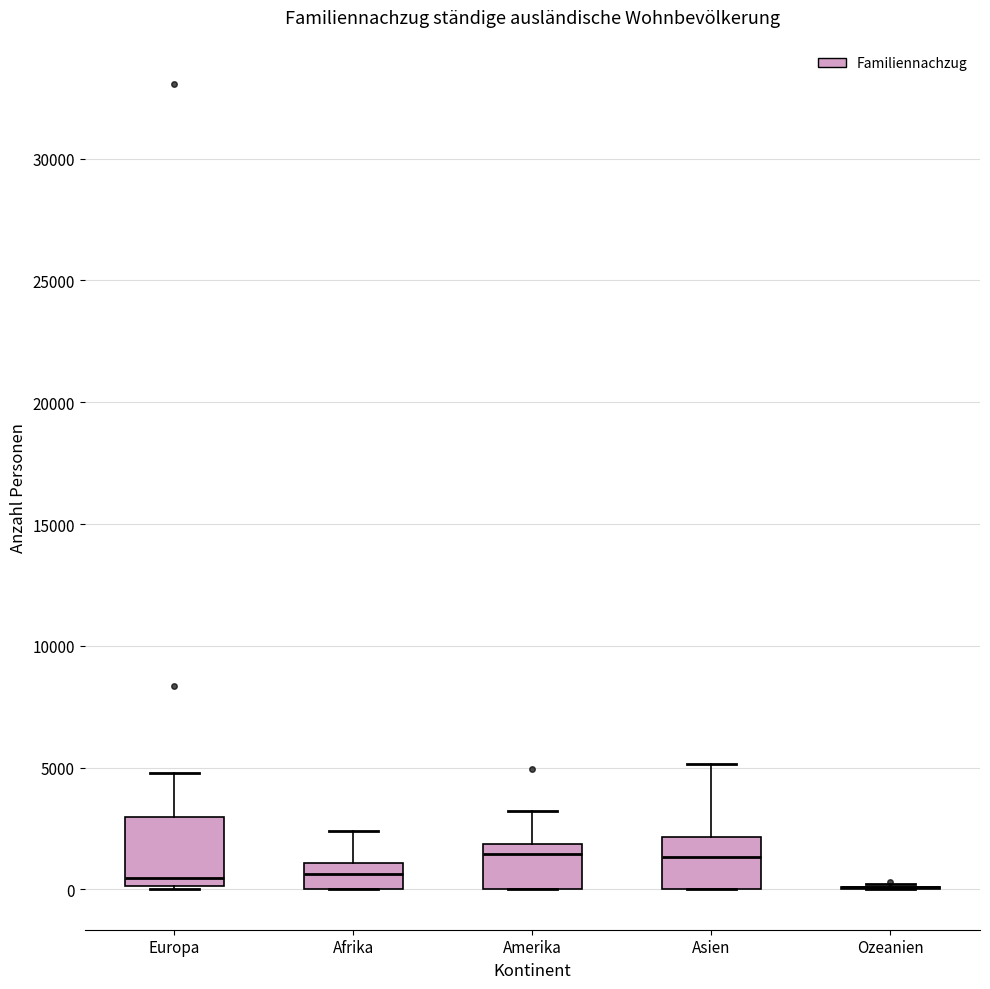

Which box is the tallest, from its lower edge to its upper edge?

Europa